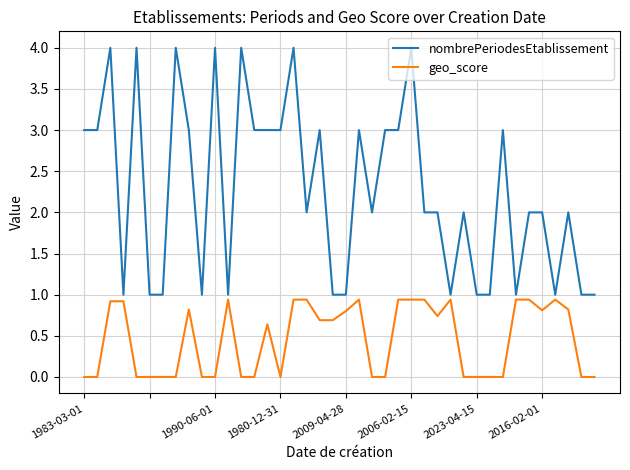

List the series in order of their overall mean, lowest first.

geo_score, nombrePeriodesEtablissement